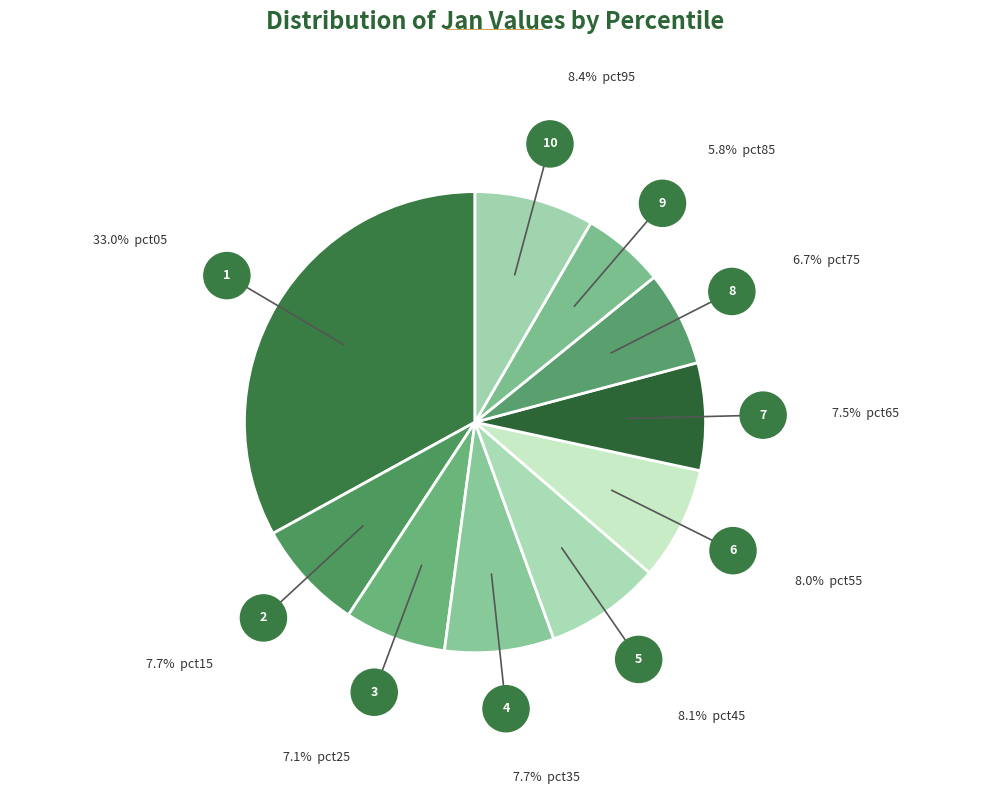

How many segments does this pie chart have?

10